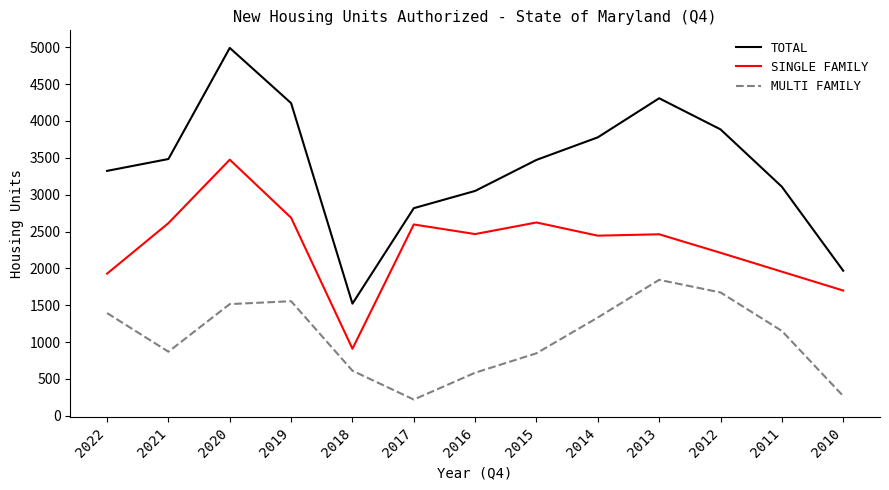

True or false: MULTI FAMILY and SINGLE FAMILY intersect in this chart.

False